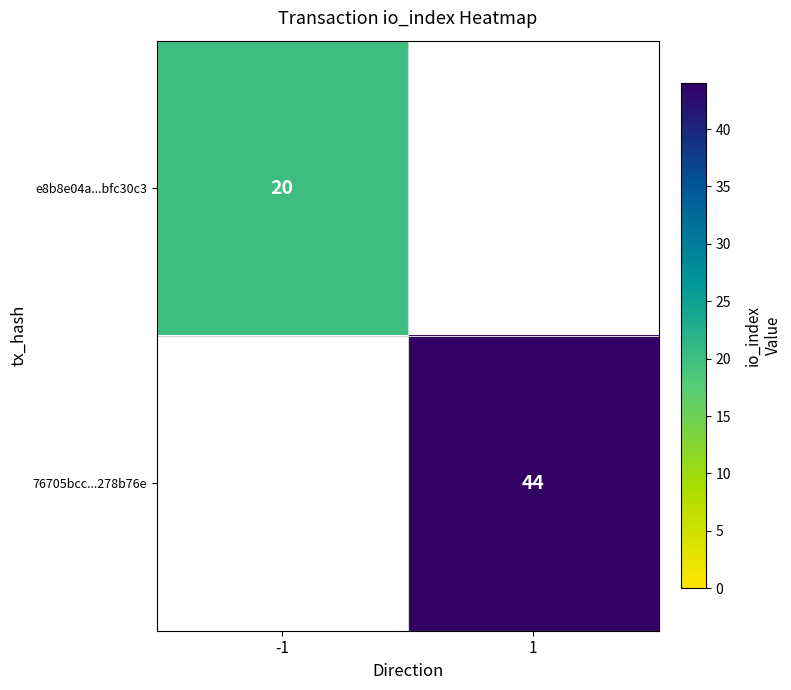

At which category does the chart reach its minimum across all series?

-1